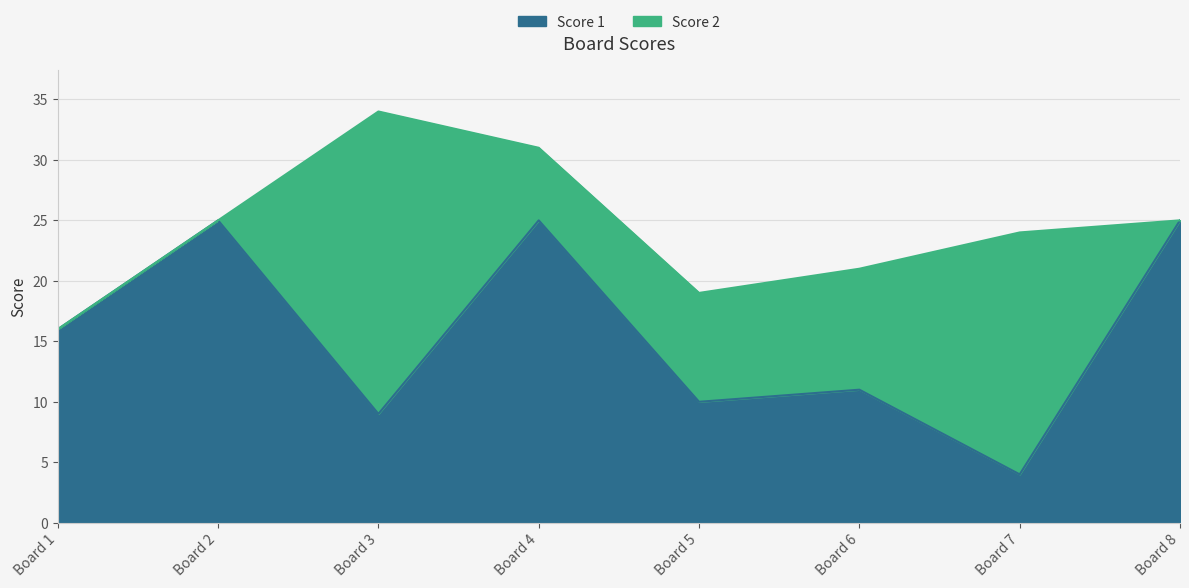

At which label is Score 1 closest to 14?

Board 1